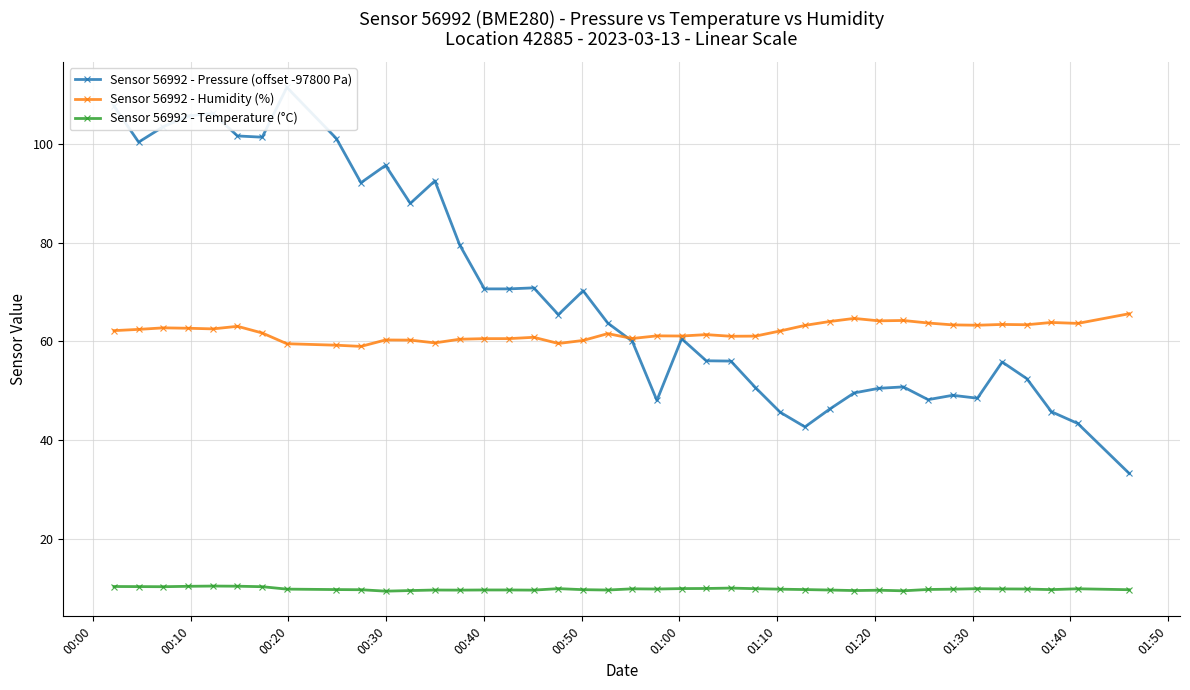

Does the chart display data point markers on the line(s)?

Yes